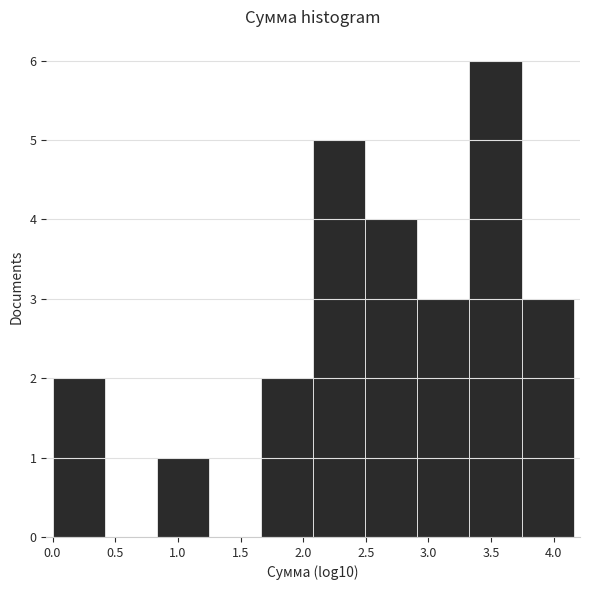

Reading left to right, transcribe this chart: for each bar, give the range it covers on the x-axis and its height. Neither the bar edges nor the heights are printed on the chart, so give them approximately, as read against the axes.

0.00 to 0.40: 2
0.40 to 0.85: 0
0.85 to 1.25: 1
1.25 to 1.65: 0
1.65 to 2.10: 2
2.10 to 2.50: 5
2.50 to 2.90: 4
2.90 to 3.35: 3
3.35 to 3.75: 6
3.75 to 4.15: 3